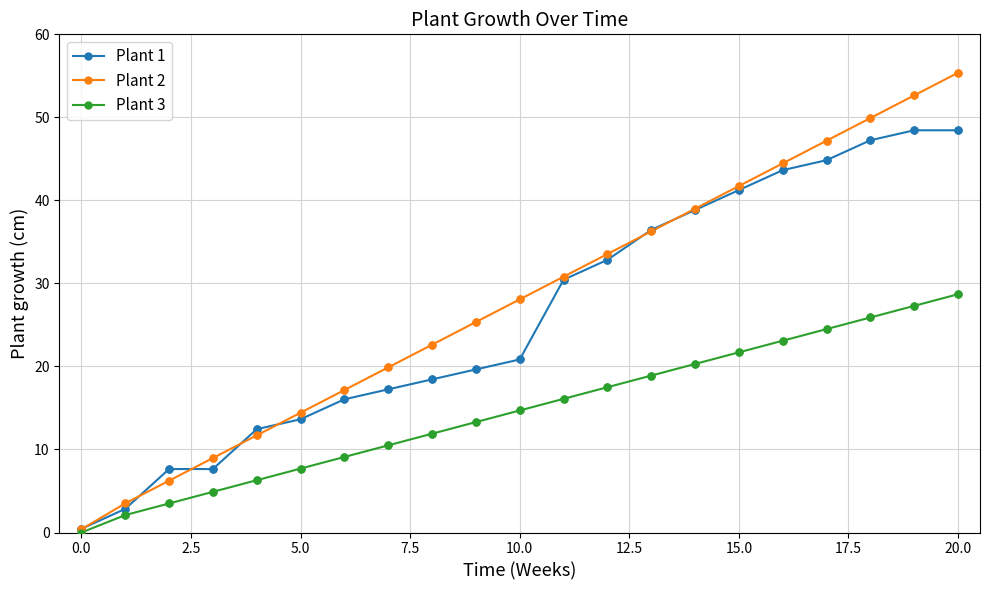

True or false: Plant 2 has more than 2 points higher than both neighbors.

False